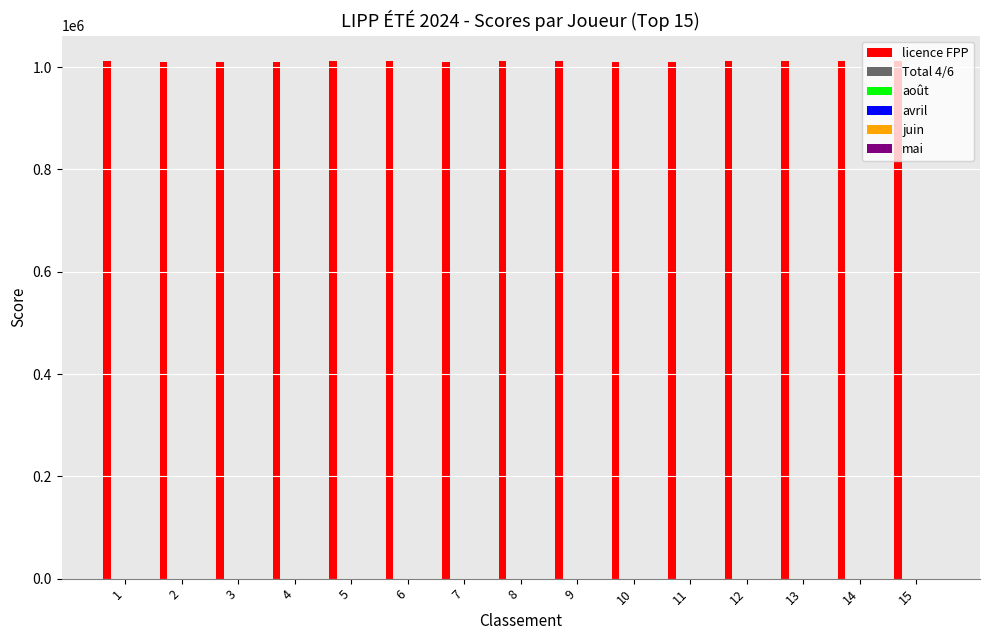

What is the total value across all series at 14?

1011444